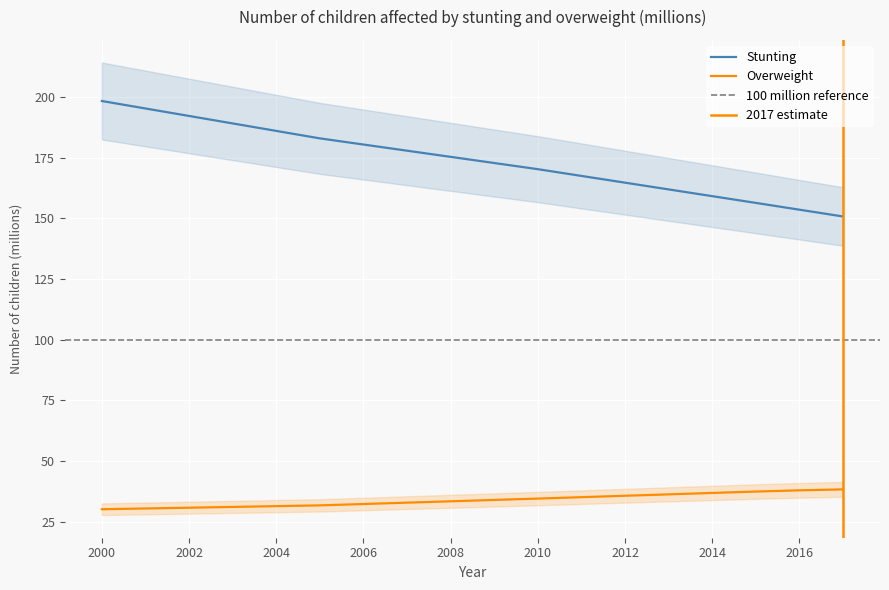

Reading right to left, list all the values displayed in this chart.

Stunting: 150.8	153.6	156.4	159.2	162.0	164.7	167.5	170.3	172.8	175.4	177.9	180.5	183.0	186.1	189.2	192.2	195.3	198.4
Overweight: 38.3	37.9	37.4	36.8	36.2	35.7	35.1	34.5	33.9	33.4	32.8	32.3	31.7	31.4	31.1	30.7	30.4	30.1